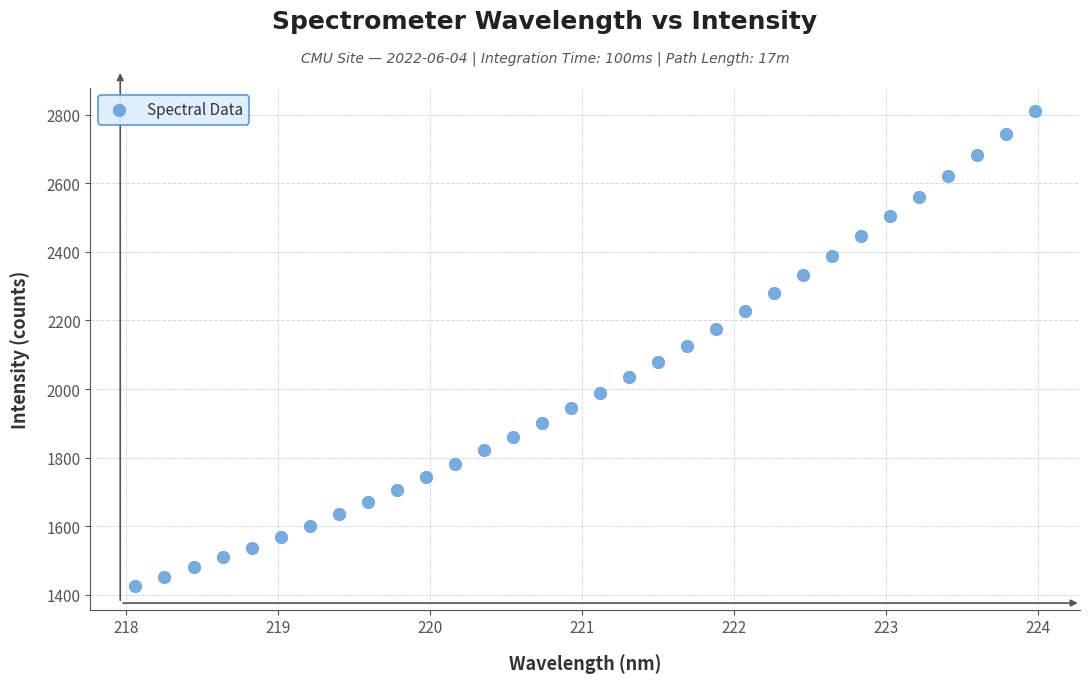

What is the range of X values (max minus min)?

5.9